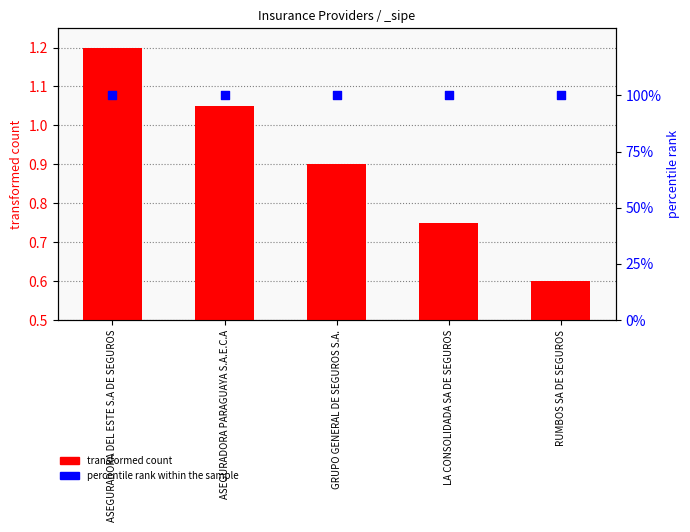

Which series has the widest spread of Y values?

transformed count